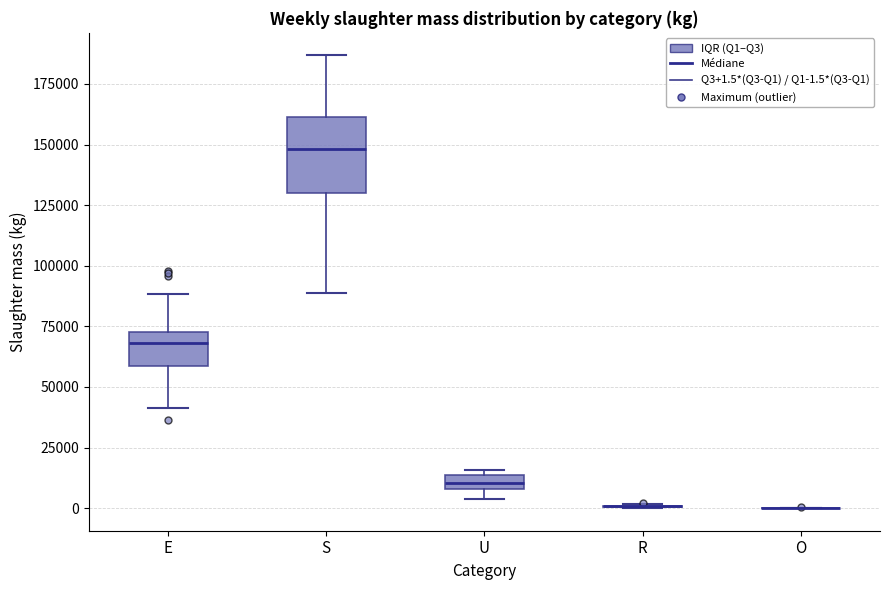

Comparing the boxes themselves (not the whiskers), which one is the tallest?

S